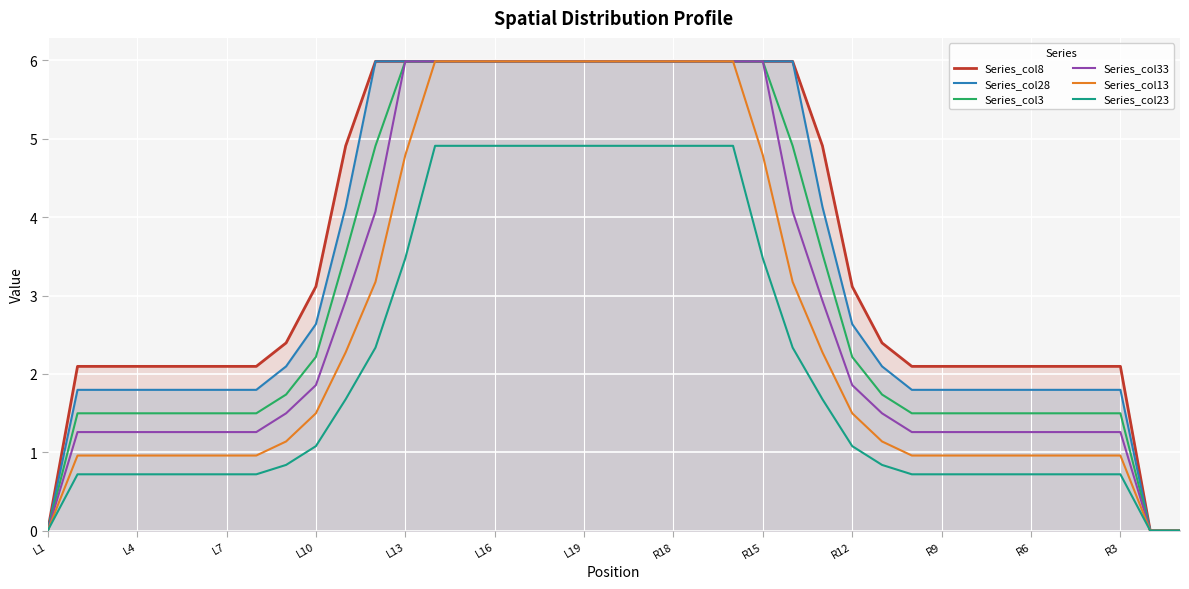

True or false: Series_col13 has a value of 10.5 at L19.

False